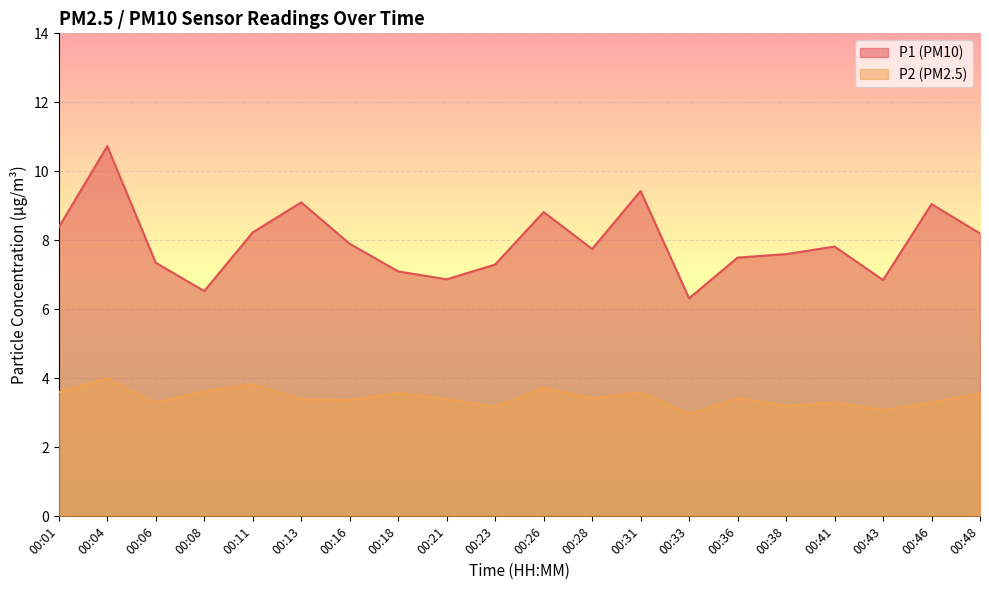

What is the spread (max minus min) of values at 00:21?

3.5